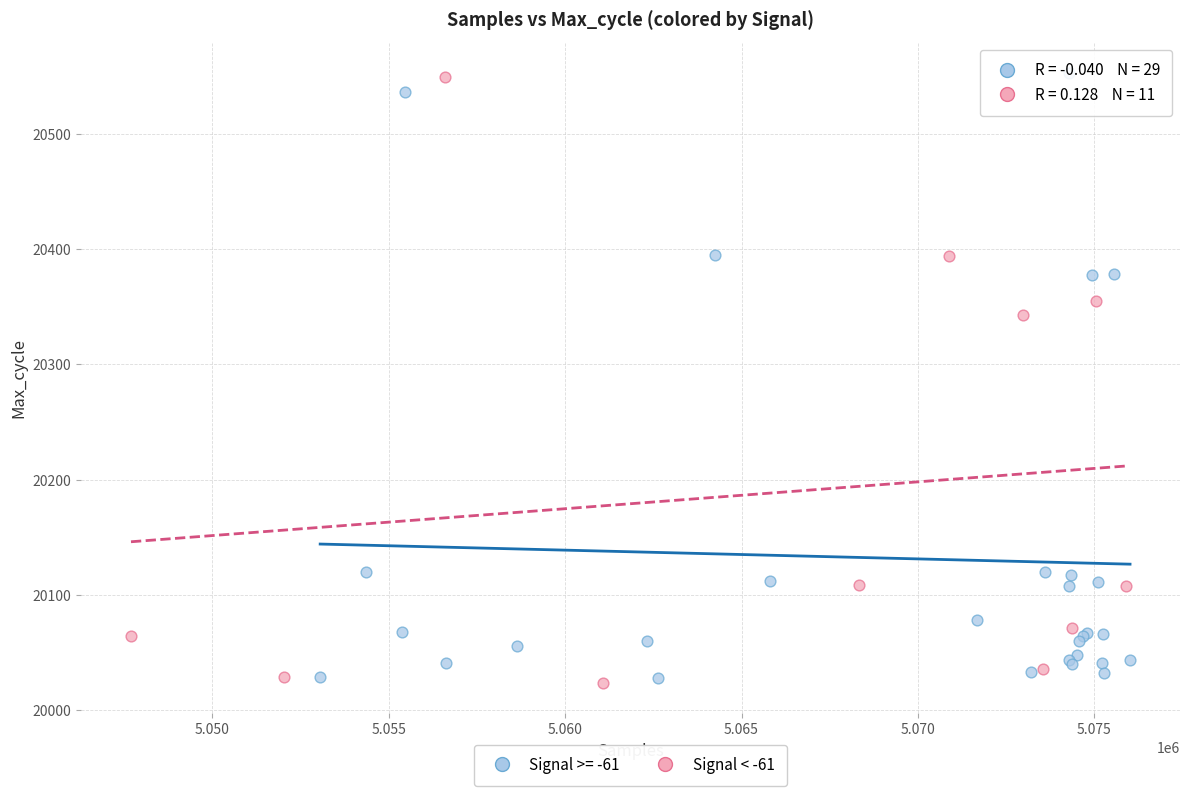

What are all the series names shown in the legend?

Signal >= -61, Signal < -61